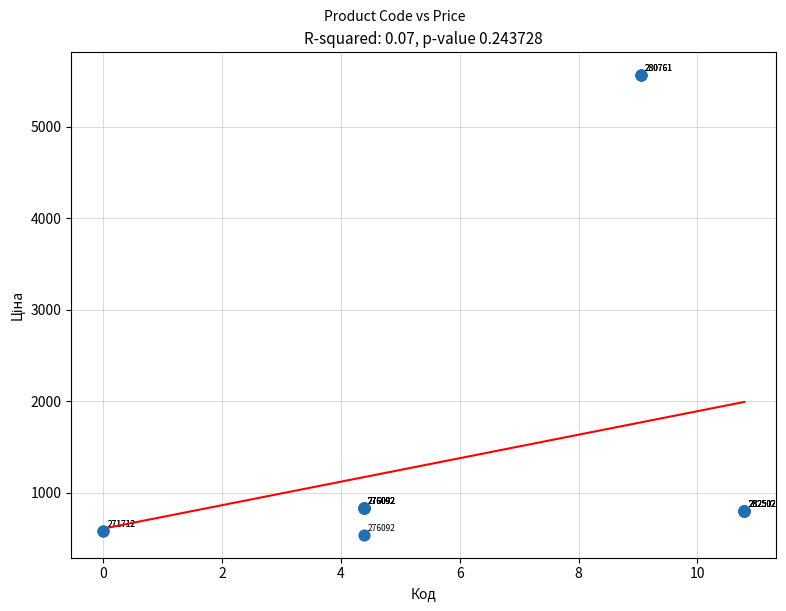

What Y value in the scatter plot is closest to 3050?

831.5